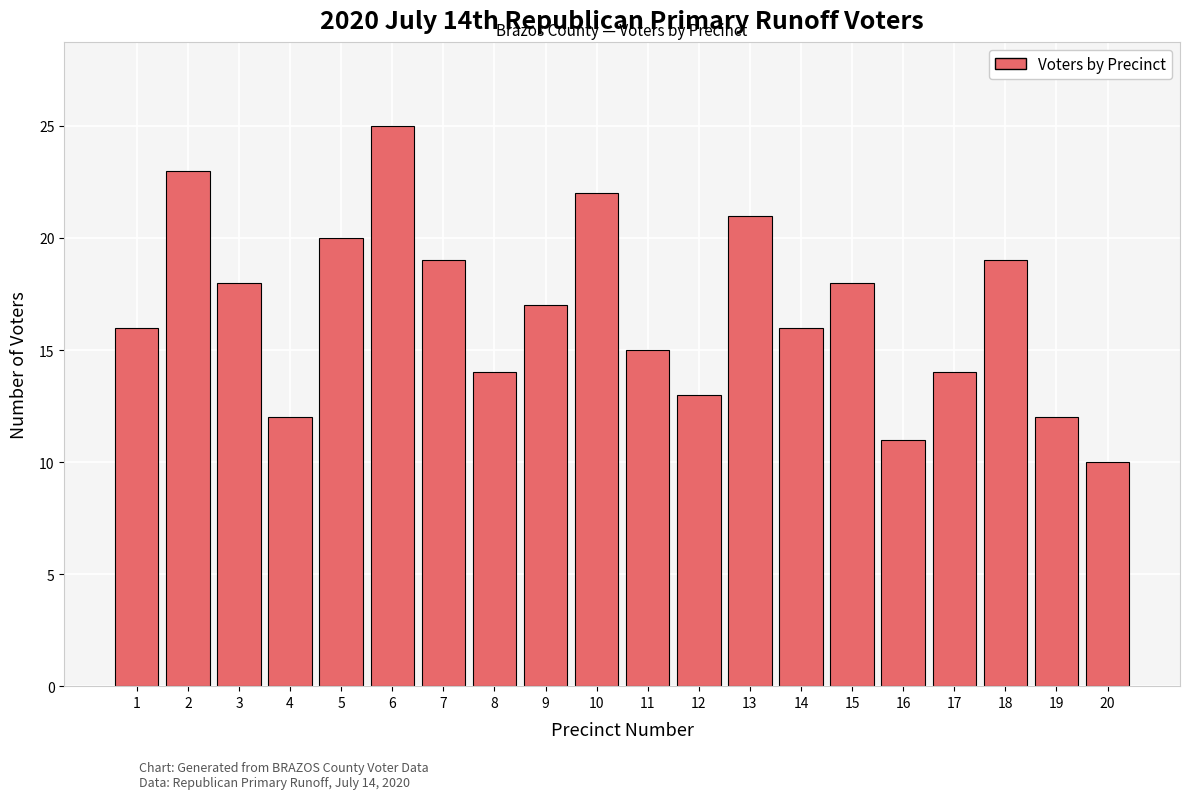

Reading right to left, what are all the values shown in this chart?

20=10	19=12	18=19	17=14	16=11	15=18	14=16	13=21	12=13	11=15	10=22	9=17	8=14	7=19	6=25	5=20	4=12	3=18	2=23	1=16